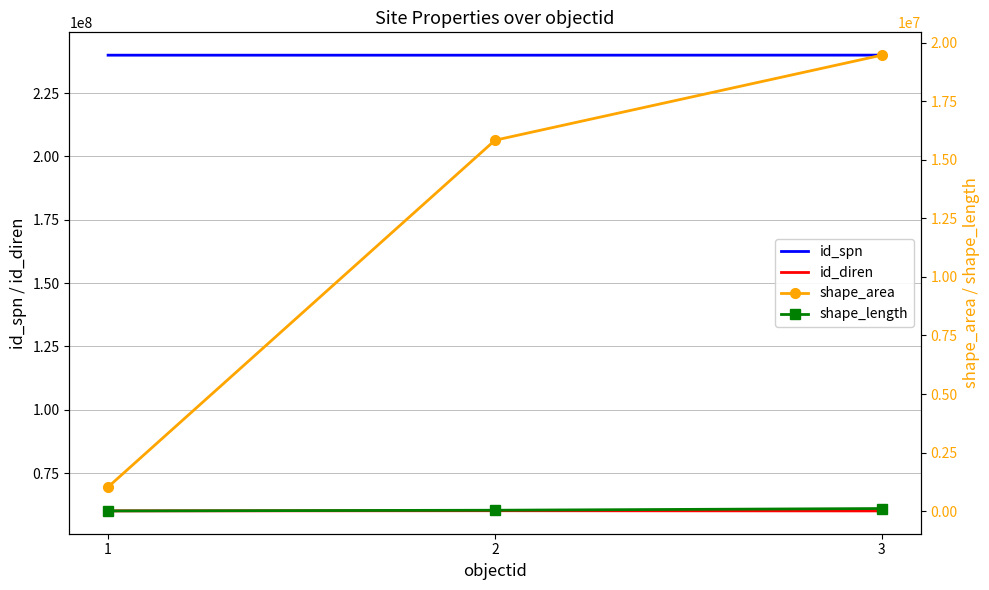

Which label corresponds to the largest value in the chart?

3